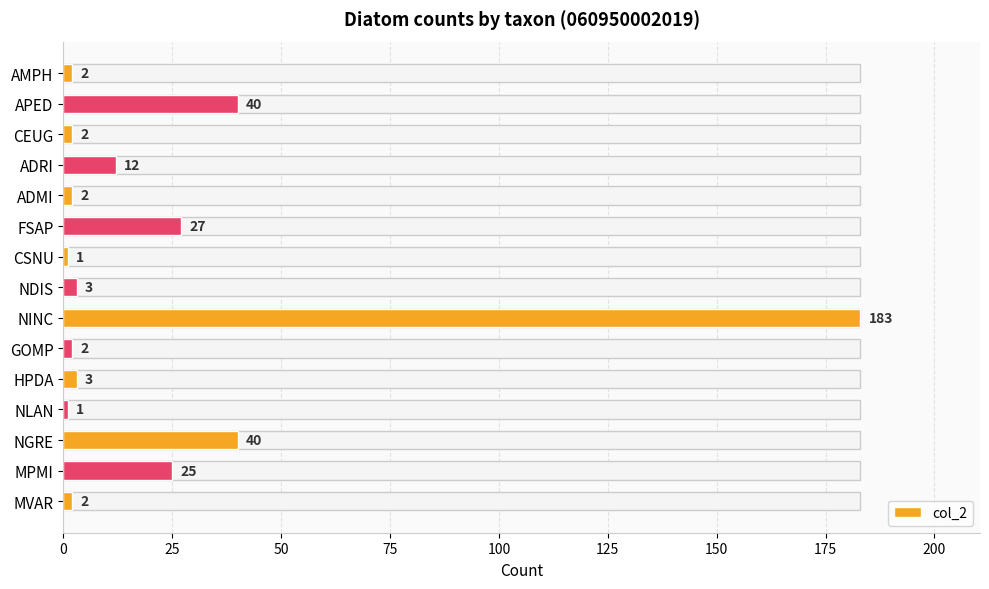

What is the maximum value shown in the chart?

183